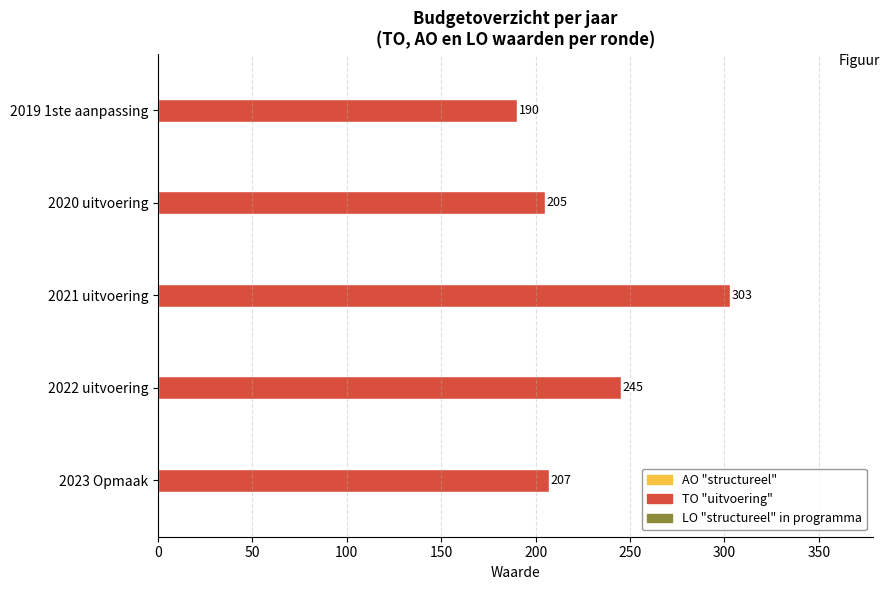

The chart shows a value of 245 at 2022 uitvoering. True or false?

True